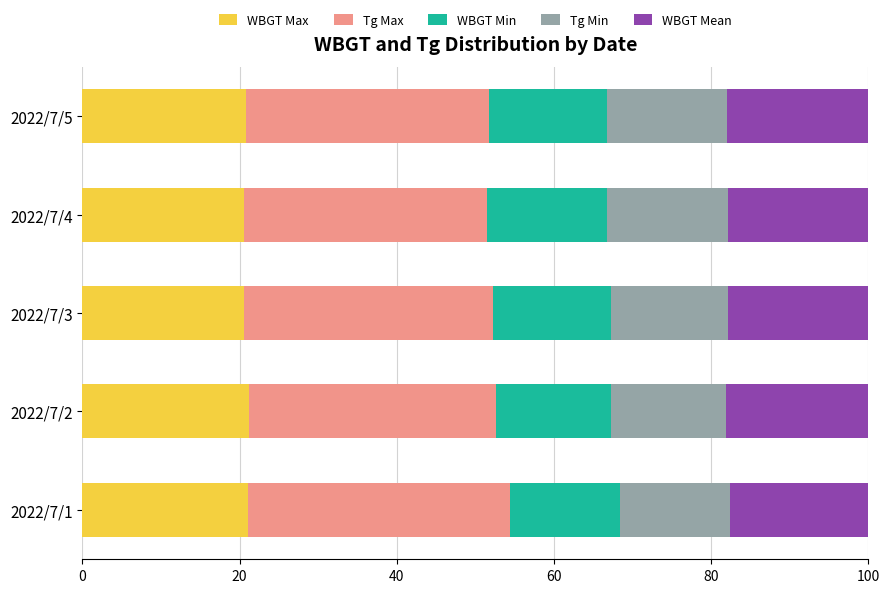

What is the highest value of the WBGT Max series?

21.3